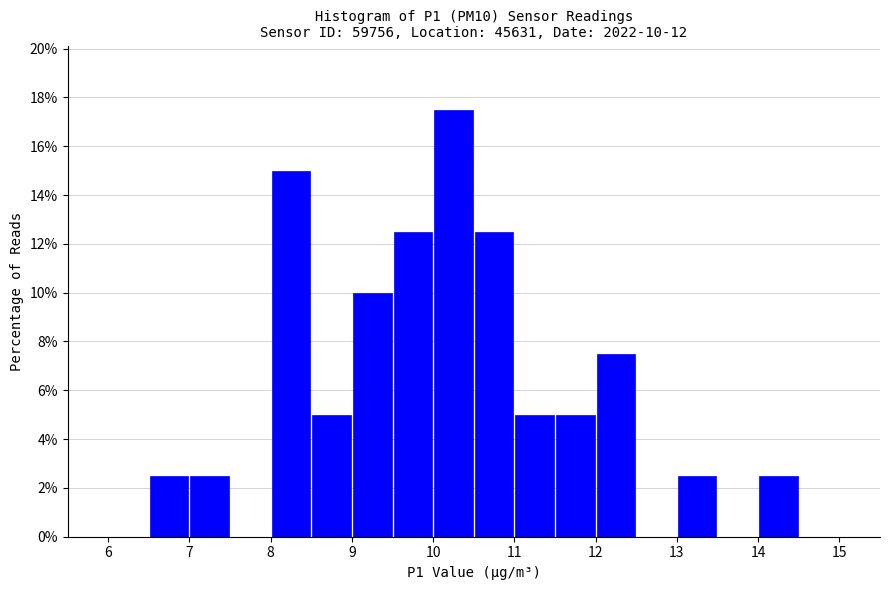

Over which range of the x-axis is the bar tallest?

10.0 to 10.5